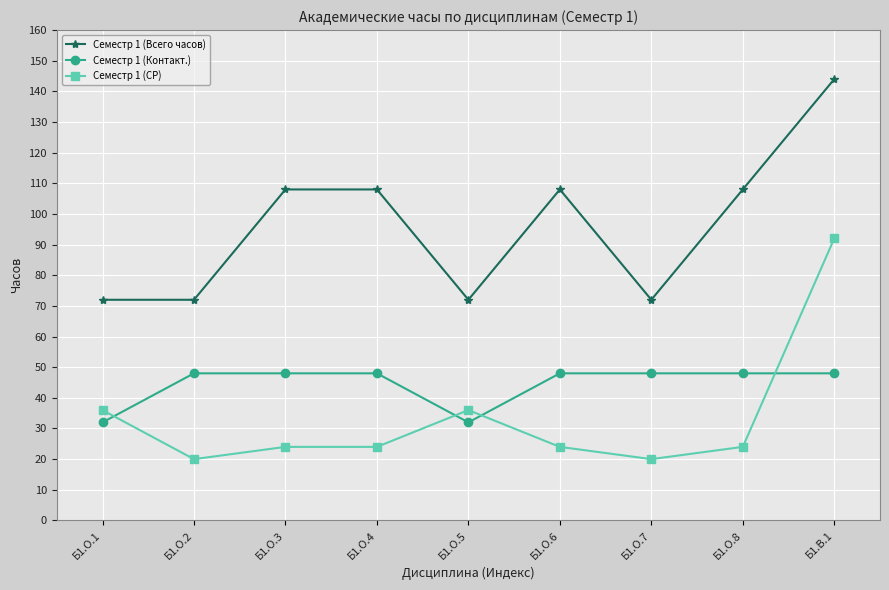

The value of Семестр 1 (Всего часов) at Б1.О.6 is 183. True or false?

False